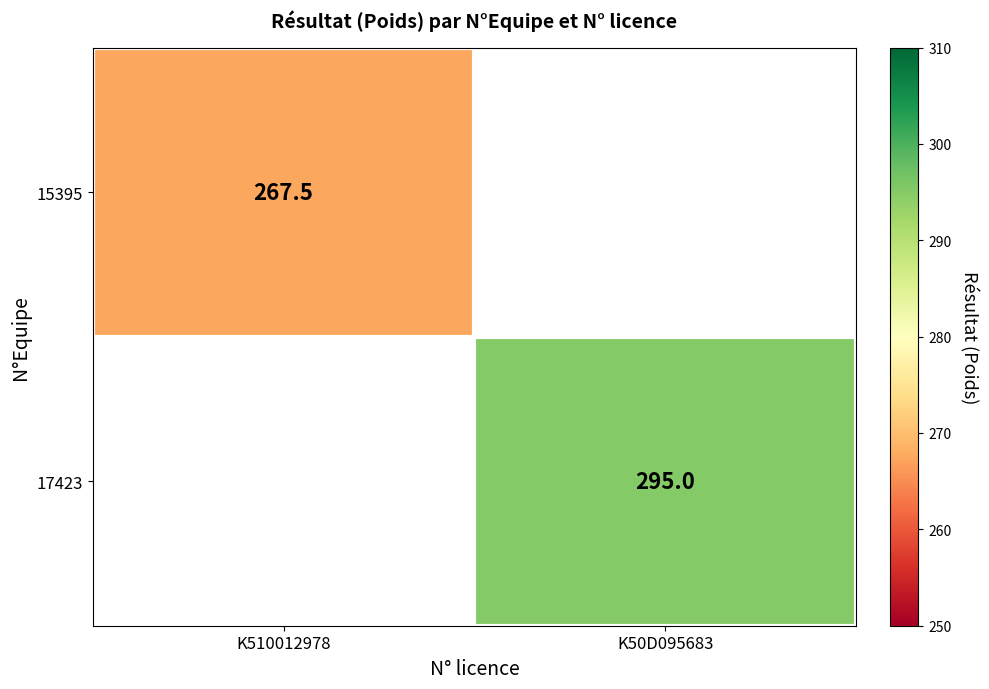

The value of 17423 at K50D095683 is 460.1. True or false?

False